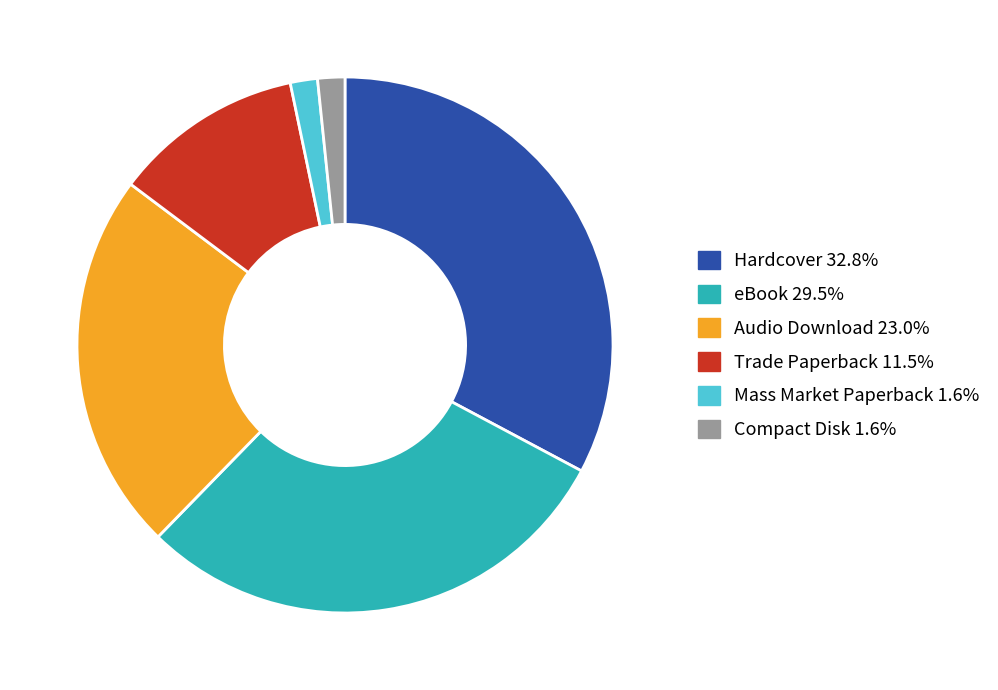

Is there any slice that represents more than half of the pie?

No